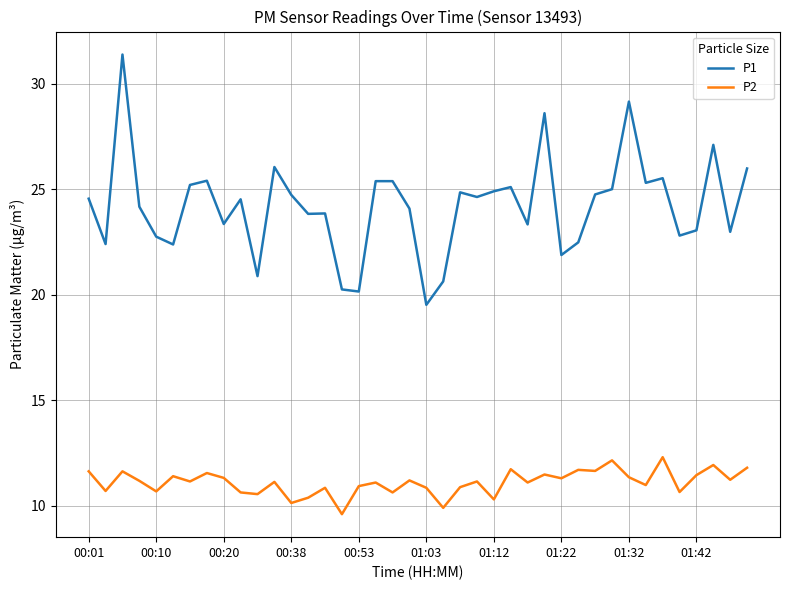

List the series in order of their overall mean, highest first.

P1, P2